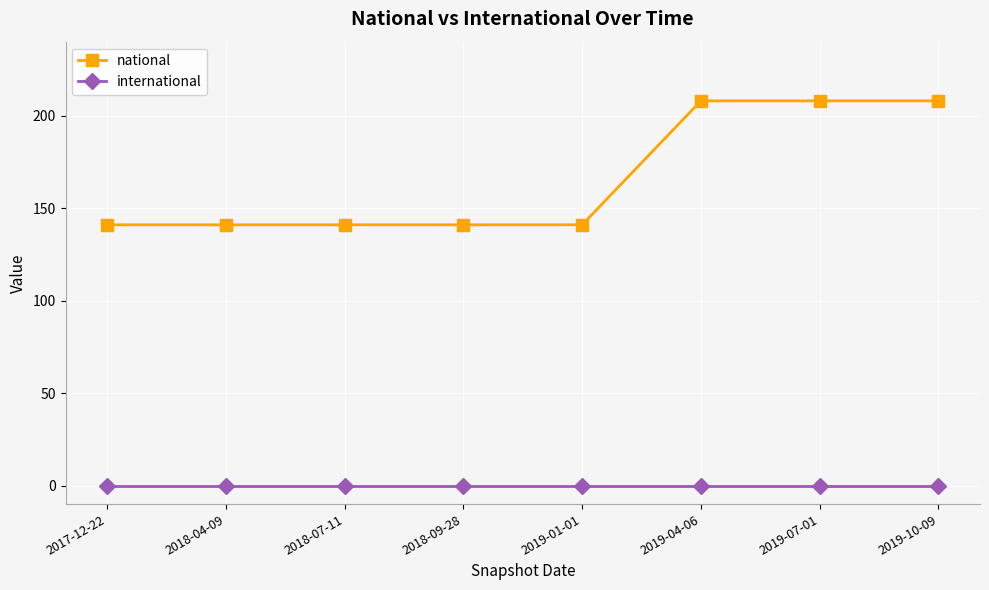

What is the label of the 3rd point from the right?

2019-04-06